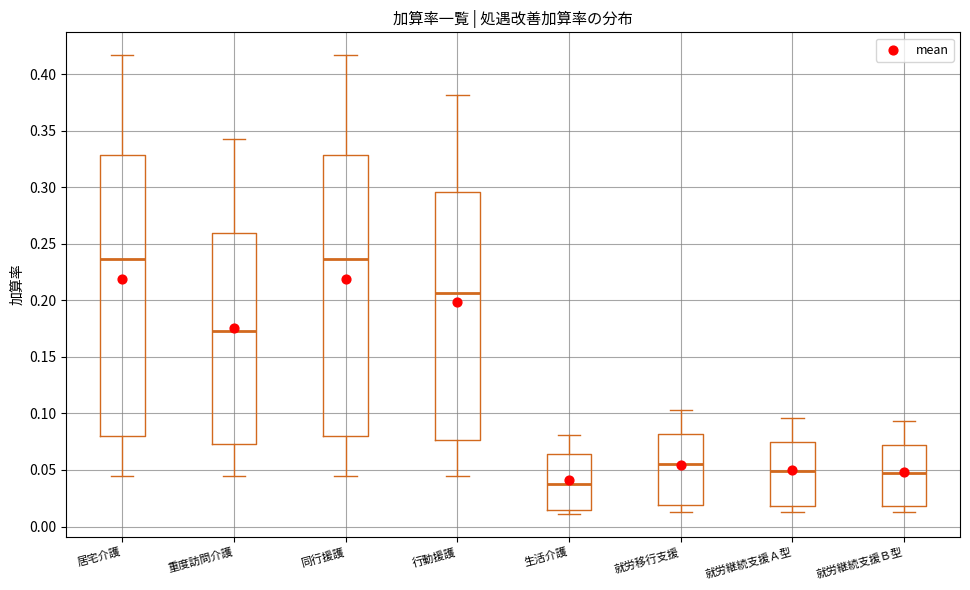

Reading left to right, transcribe this box plot: for each box, give where its median line is, the range the box spans, and where its two whiskers end, as read against the y-axis. The values are not printed on the chart, so give them approximately, as read against the axis.

居宅介護: median 0.235, box 0.080 to 0.330, whiskers 0.045 to 0.415
重度訪問介護: median 0.175, box 0.075 to 0.260, whiskers 0.045 to 0.345
同行援護: median 0.235, box 0.080 to 0.330, whiskers 0.045 to 0.415
行動援護: median 0.205, box 0.075 to 0.295, whiskers 0.045 to 0.380
生活介護: median 0.040, box 0.015 to 0.065, whiskers 0.010 to 0.080
就労移行支援: median 0.055, box 0.020 to 0.080, whiskers 0.015 to 0.105
就労継続支援Ａ型: median 0.050, box 0.020 to 0.075, whiskers 0.015 to 0.095
就労継続支援Ｂ型: median 0.045, box 0.020 to 0.075, whiskers 0.015 to 0.095